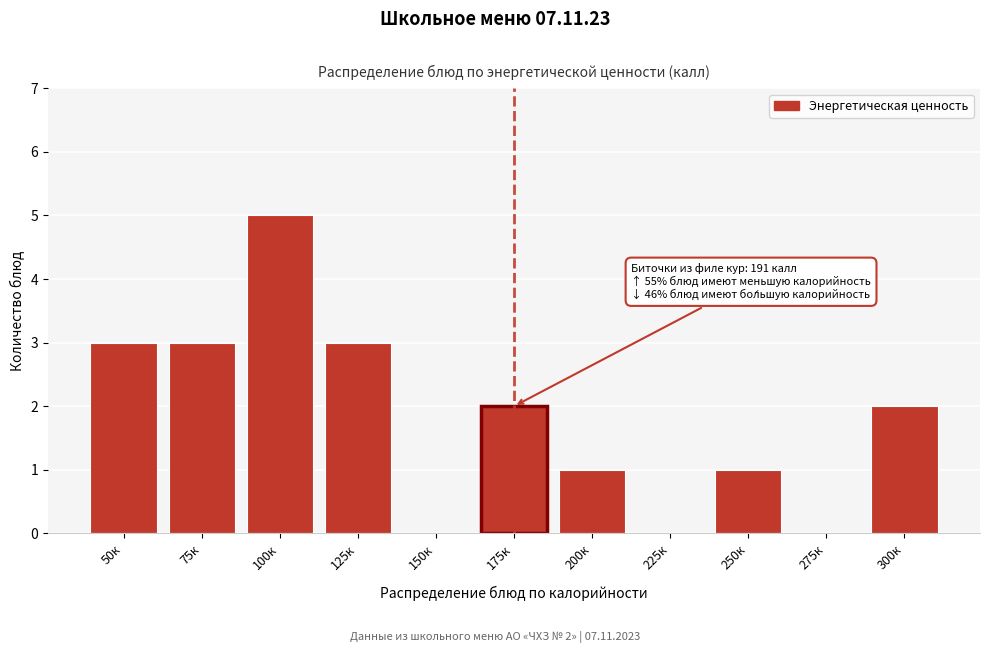

Reading left to right, list all the values displayed in this chart.

50к=3	75к=3	100к=5	125к=3	150к=0	175к=2	200к=1	225к=0	250к=1	275к=0	300к=2